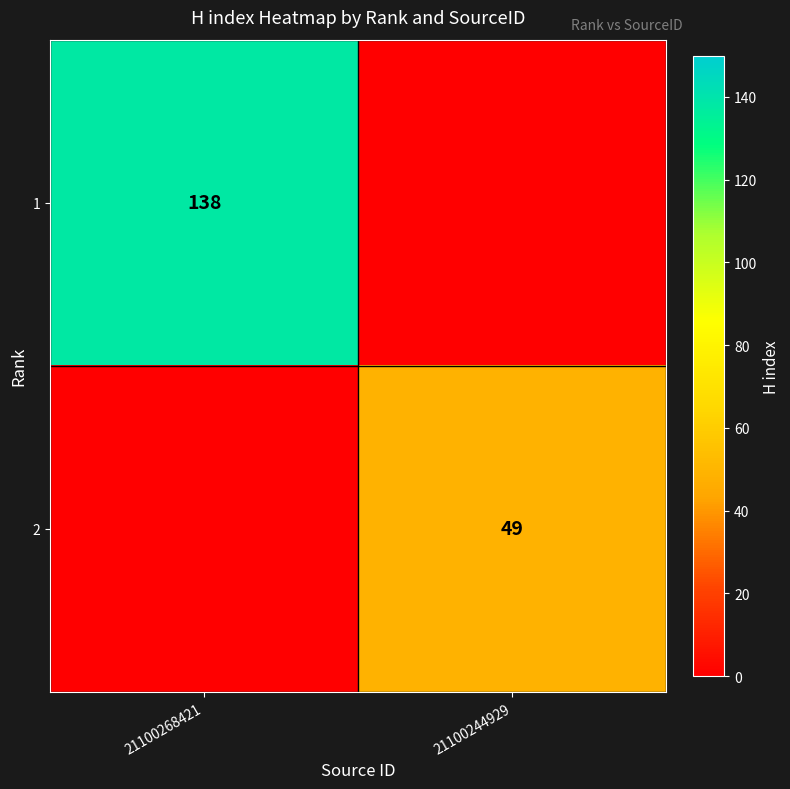

The value of 2 at 21100244929 is 49. True or false?

True